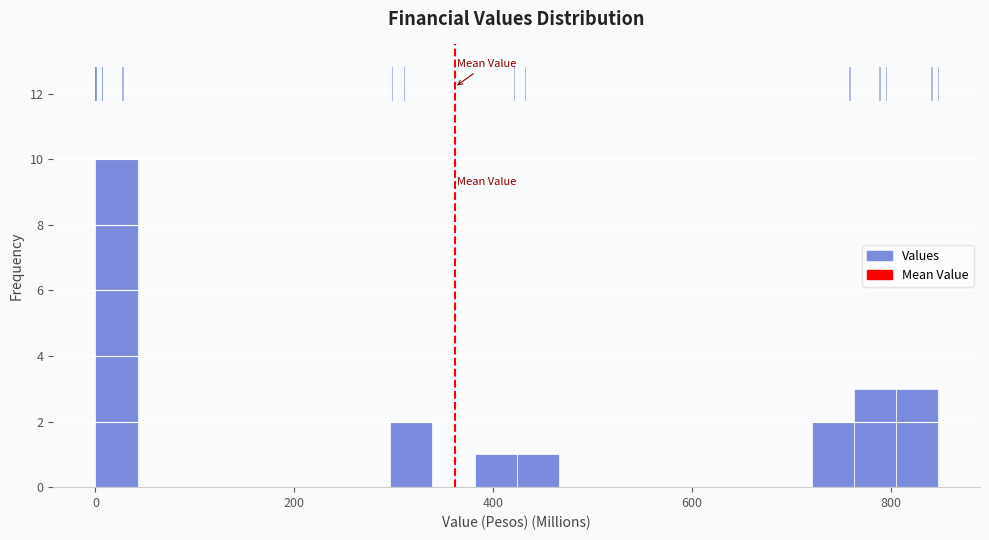

Around what value on the x-axis is the tallest bar? Give the approximate position of its centre, as read against the axis.

20